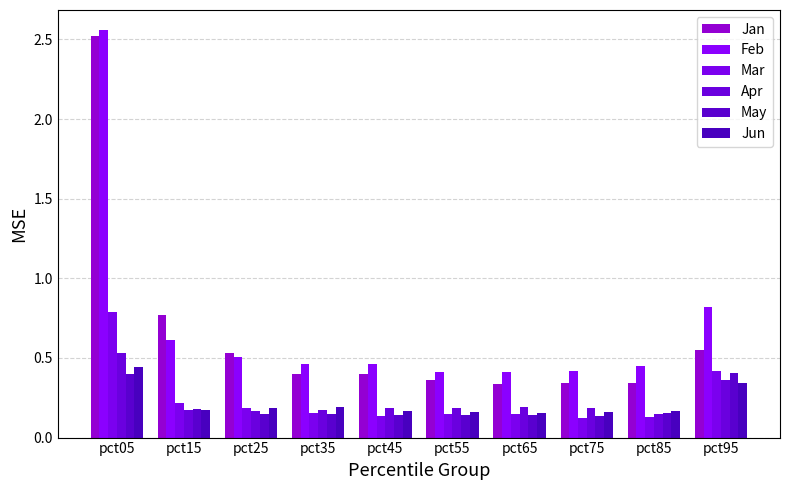

At which category does the chart reach its minimum across all series?

pct75